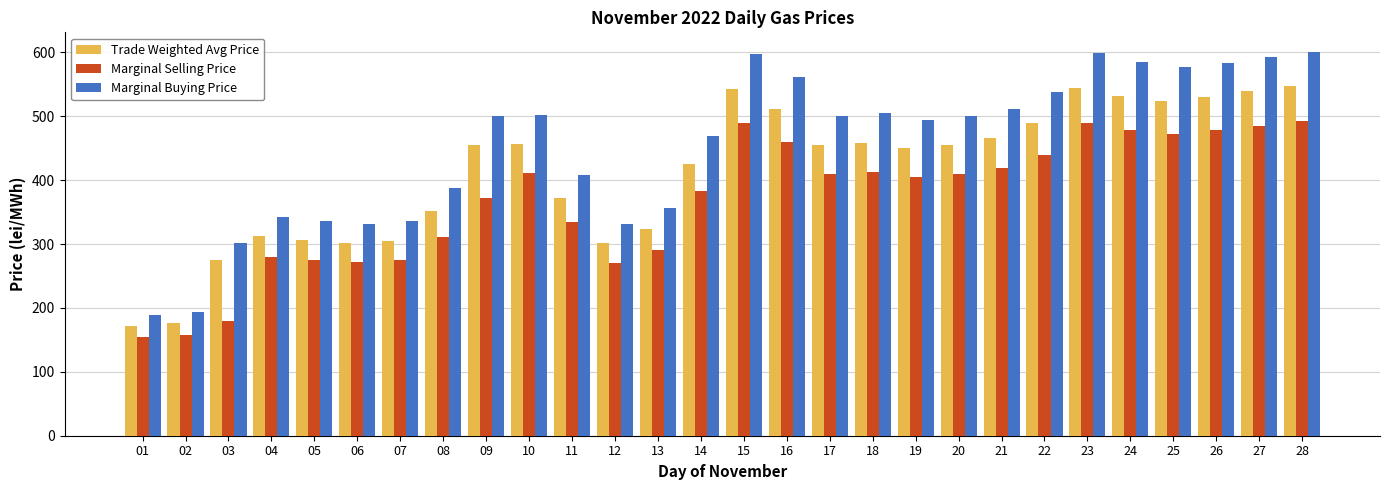

What is the smallest value displayed?

154.2